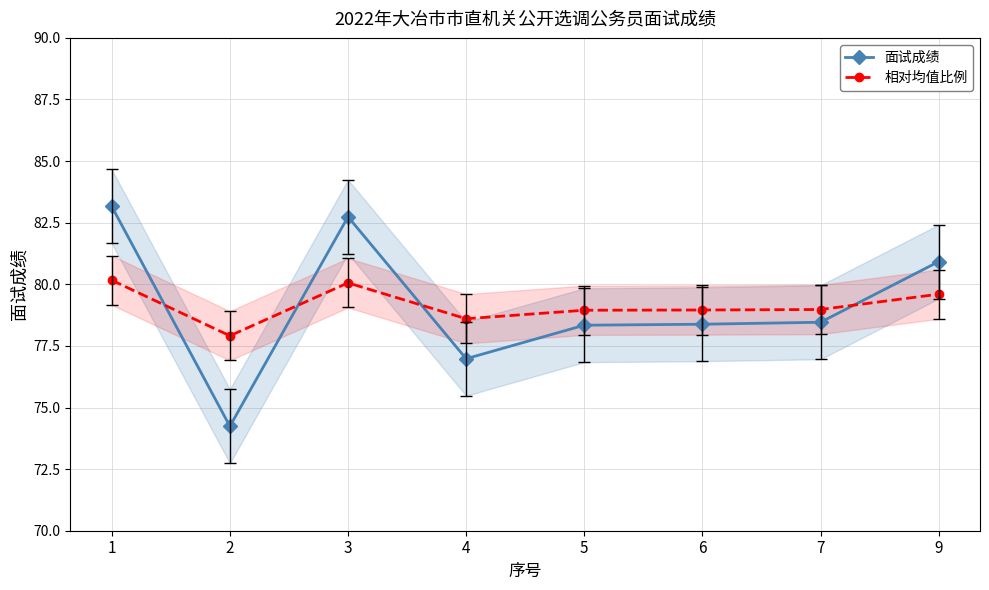

Reading left to right, list all the values displayed in this chart.

面试成绩: 1=83.2	2=74.2	3=82.7	4=77.0	5=78.3	6=78.4	7=78.5	9=80.9
相对均值比例: 1=80.2	2=77.9	3=80.1	4=78.6	5=78.9	6=79.0	7=79.0	9=79.6